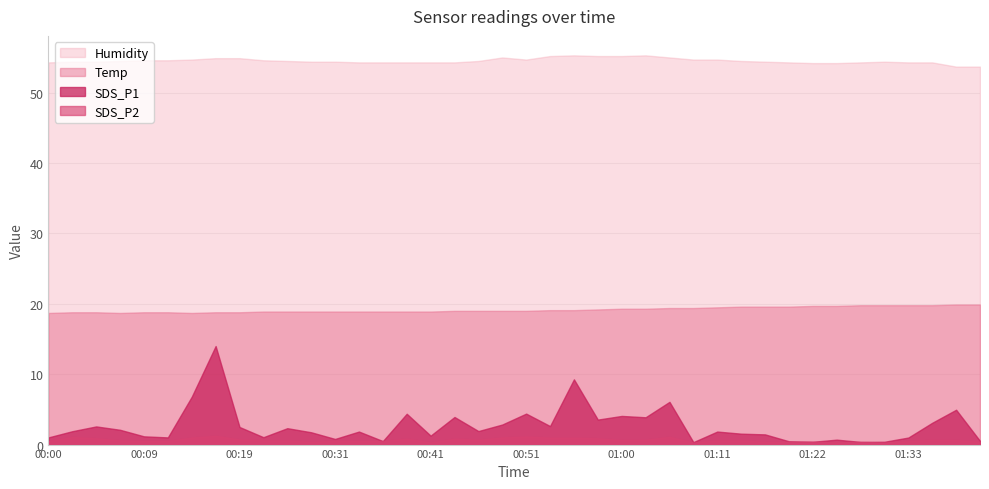

What are all the series names shown in the legend?

Humidity, Temp, SDS_P1, SDS_P2